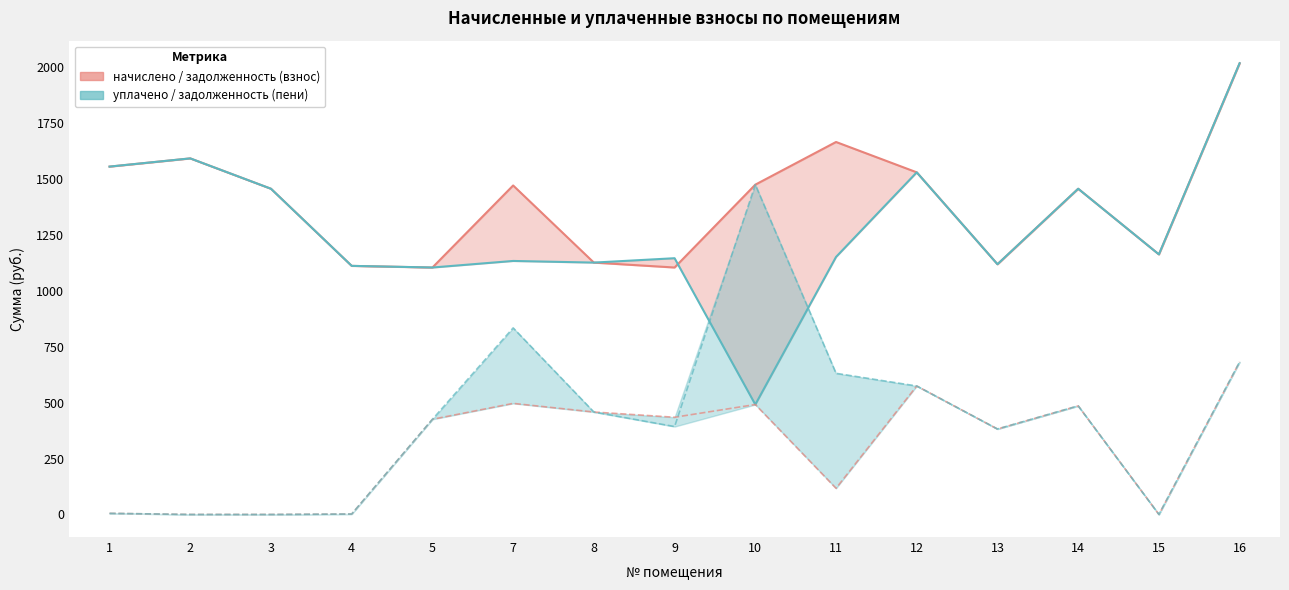

Which series has the widest spread of values?

уплачено